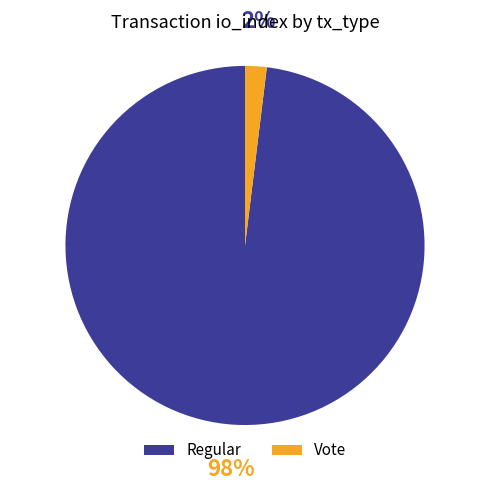

Which has a higher value, Regular or Vote?

Regular